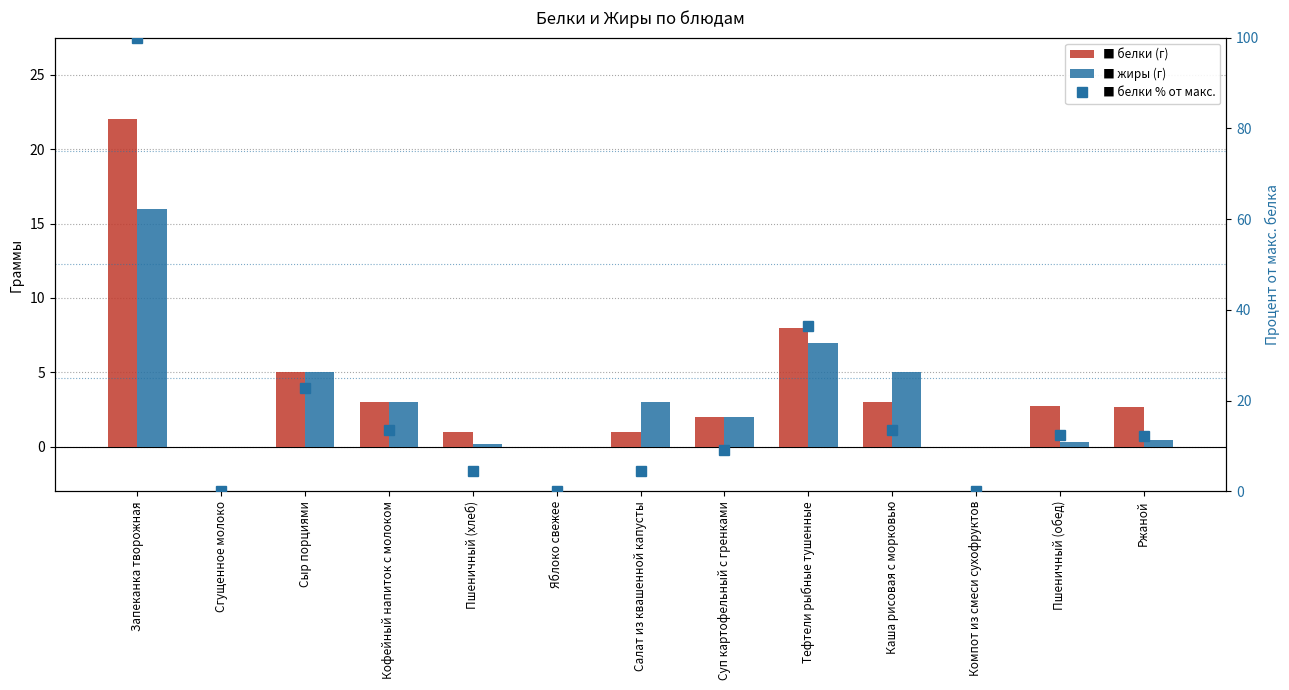

What is the difference between the second highest and second lowest values in the Белки % от макс. series?

36.4